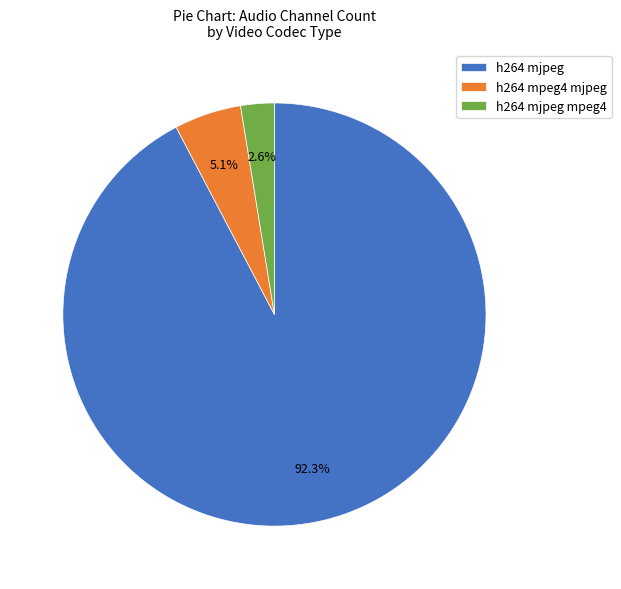

What is the majority slice?

h264 mjpeg